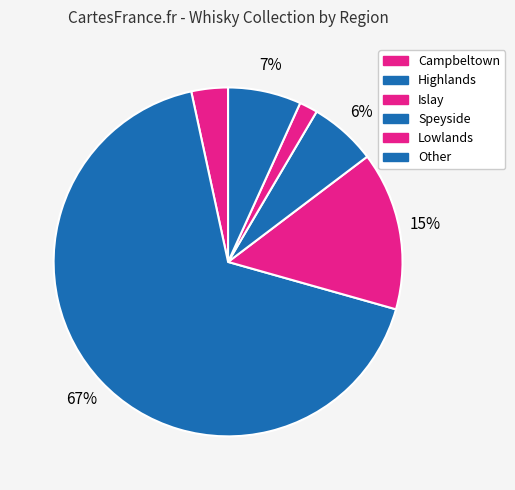

Which has a higher value, Lowlands or Islay?

Islay